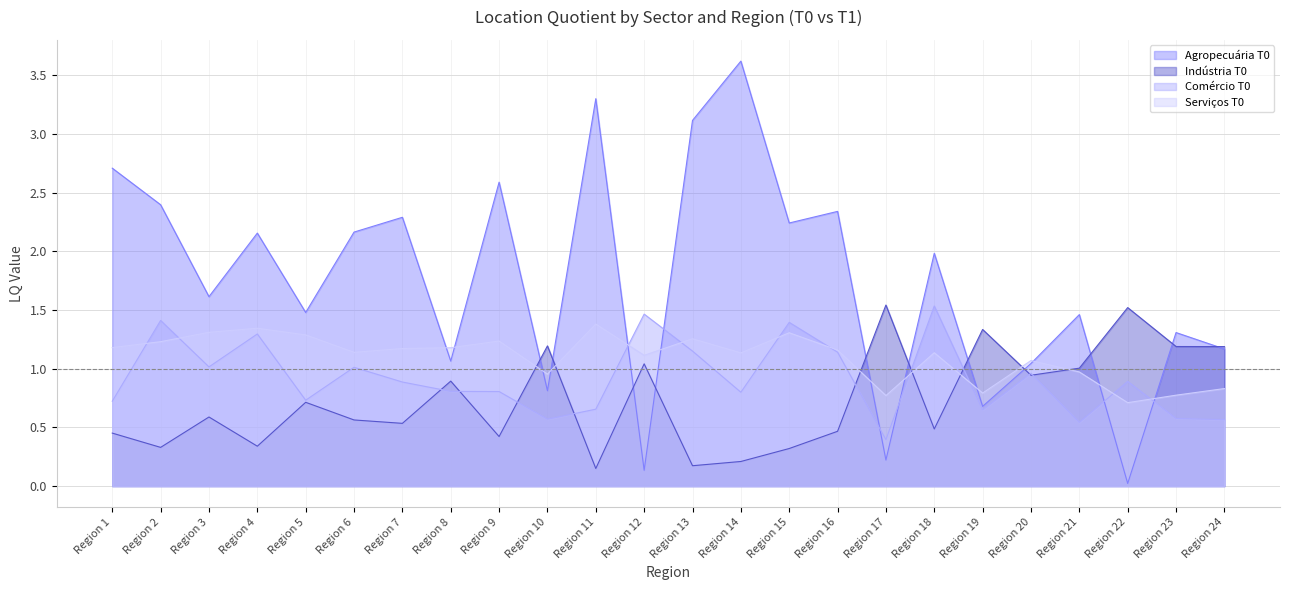

How many lines are shown in the chart?

4